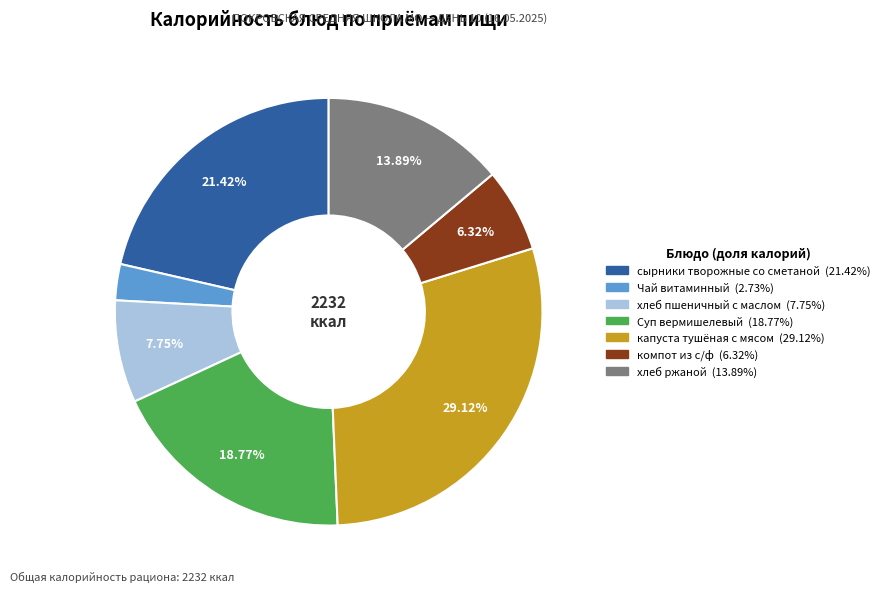

Which category has the biggest portion of the pie?

капуста тушёная с мясом